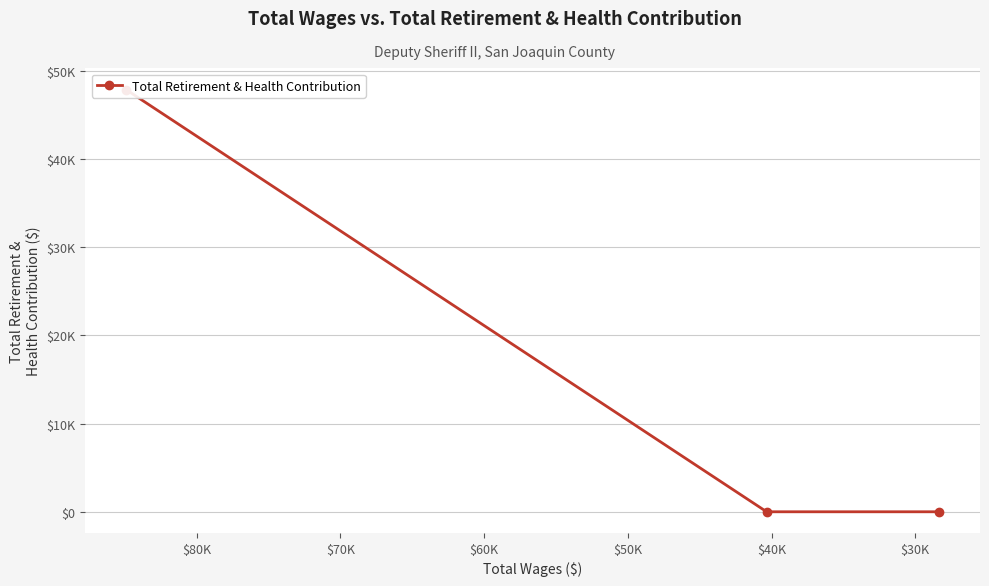

How many positive values are there?

1